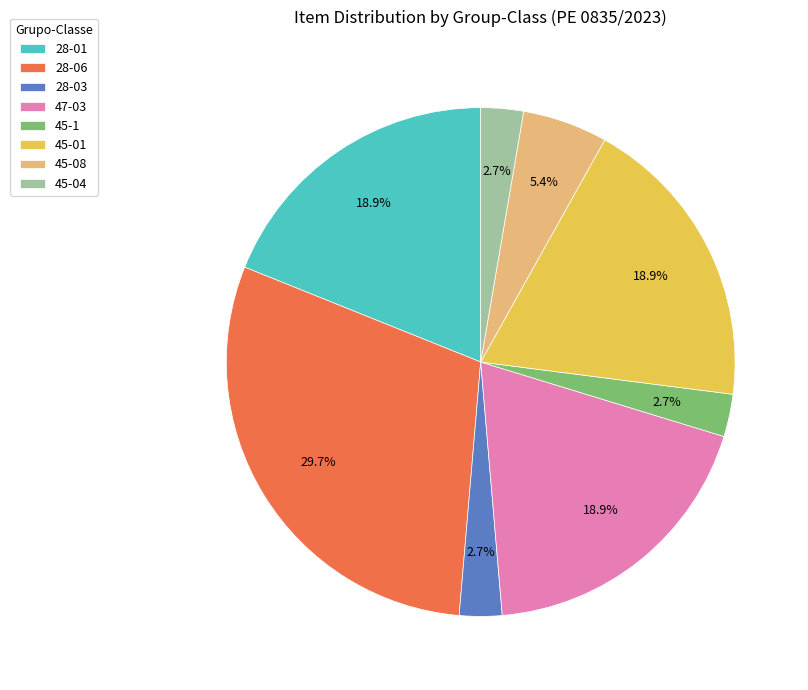

To the nearest percent, what portion does 28-01 represent?

19%